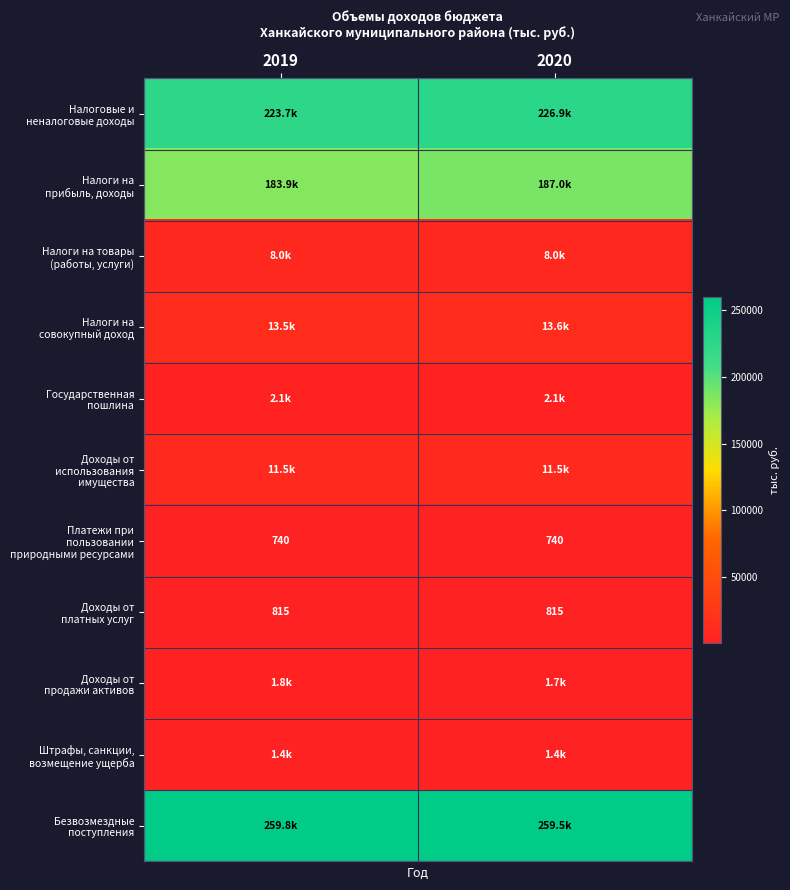

What is the minimum value for Доходы от продажи активов?

1700.0